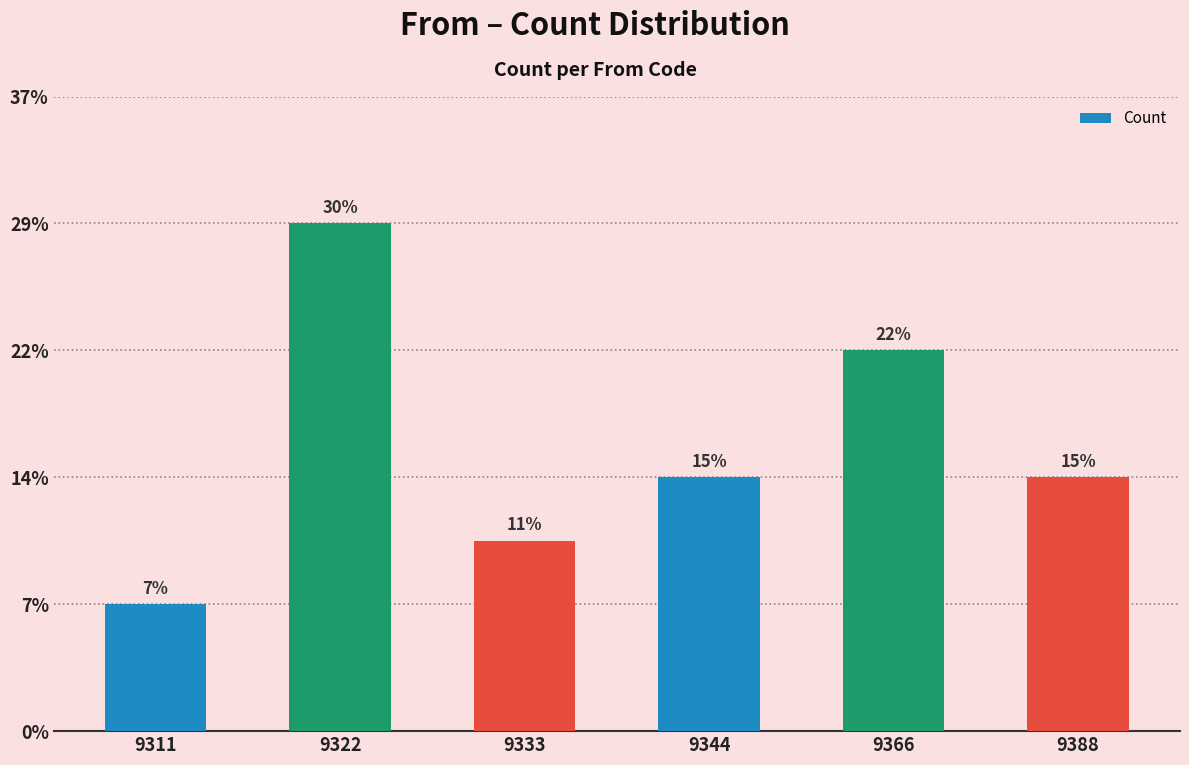

At which category does the chart reach its minimum across all series?

9311